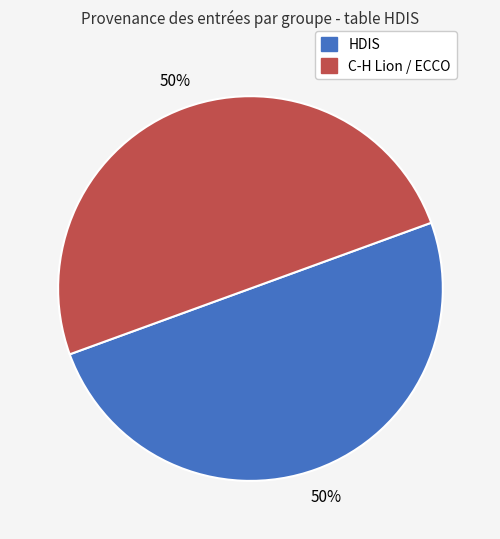

How many segments does this pie chart have?

2